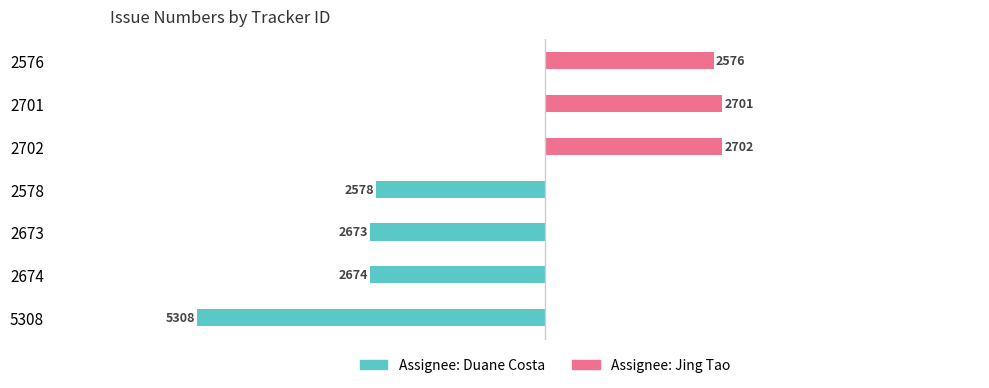

What is the value of the Assignee: Jing Tao bar at the 7th from the left?

2576